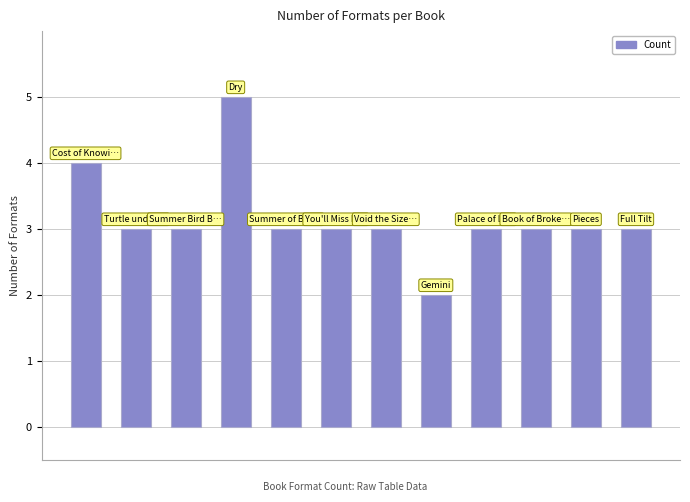

Reading left to right, extract all data points from this chart.

4	3	3	5	3	3	3	2	3	3	3	3